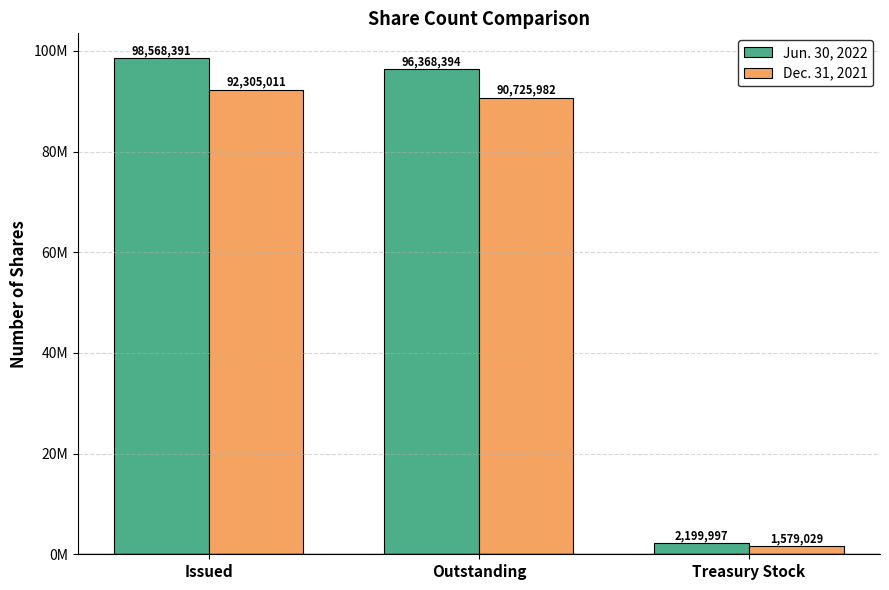

Are the bars grouped side by side (vs. stacked)?

Yes